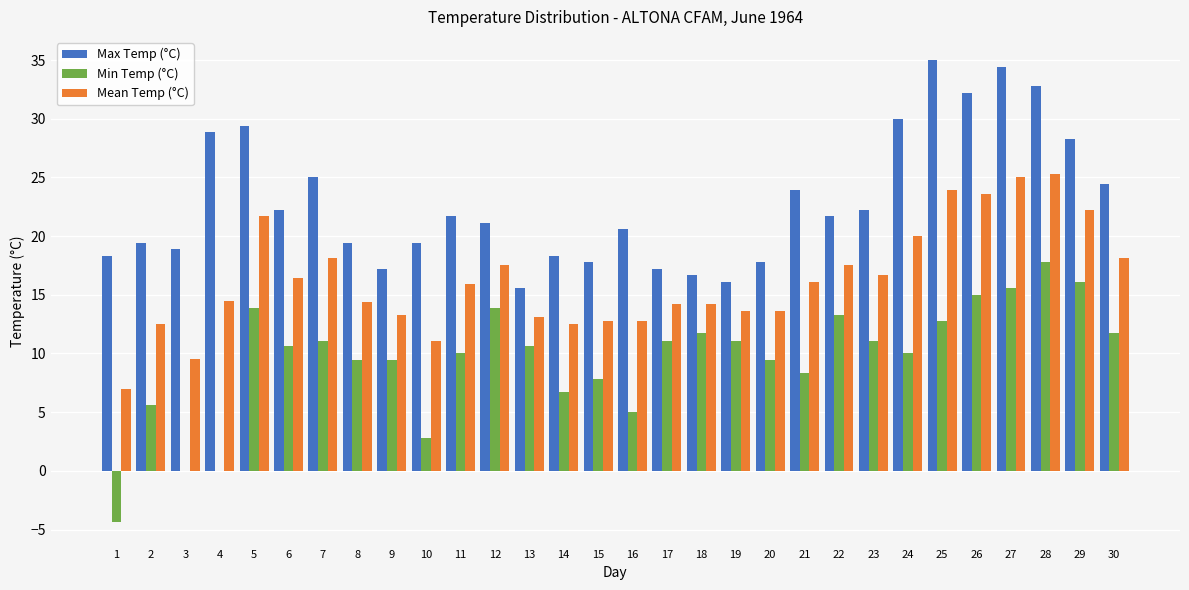

What is the greatest value displayed?

35.0